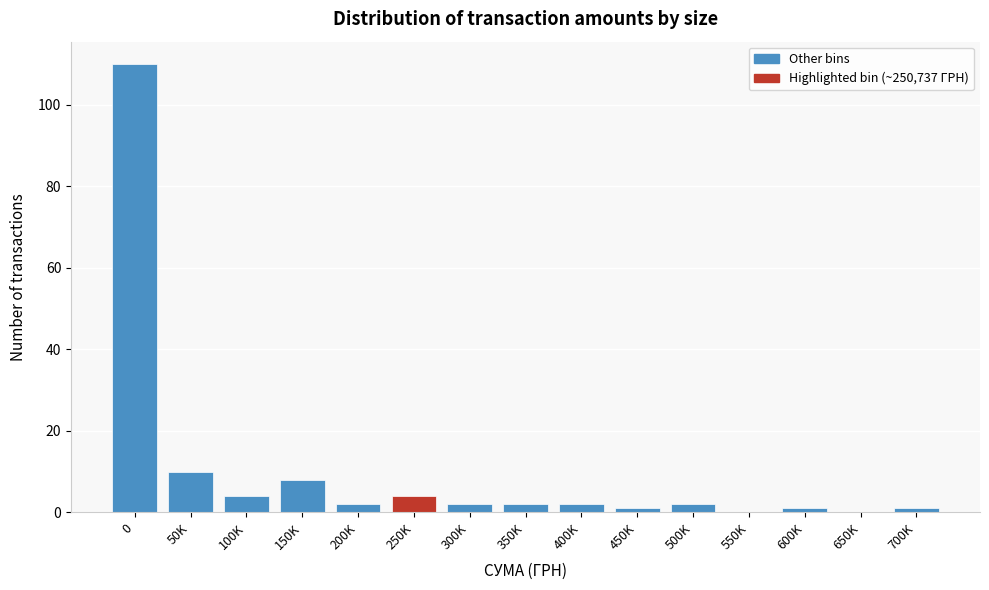

Reading left to right, what are all the values shown in this chart?

0=110	50K=10	100K=4	150K=8	200K=2	250K=4	300K=2	350K=2	400K=2	450K=1	500K=2	550K=0	600K=1	650K=0	700K=1